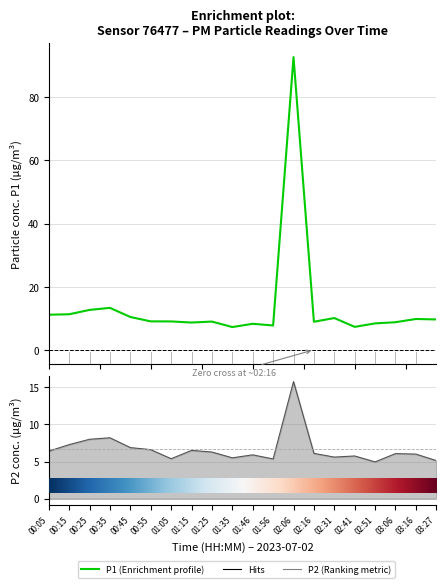

The value of P1 at 01:46 is 14.4. True or false?

False